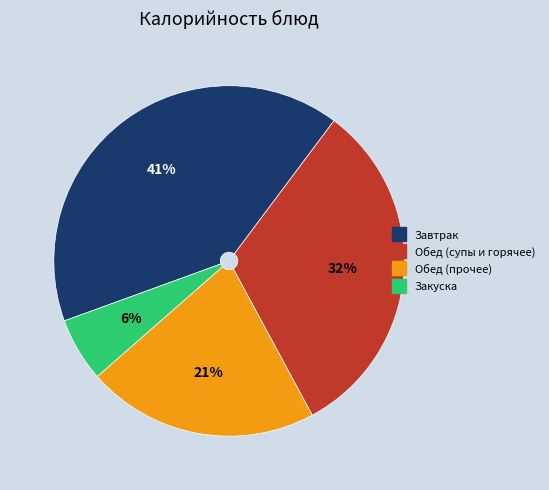

Does any single category account for the majority?

No